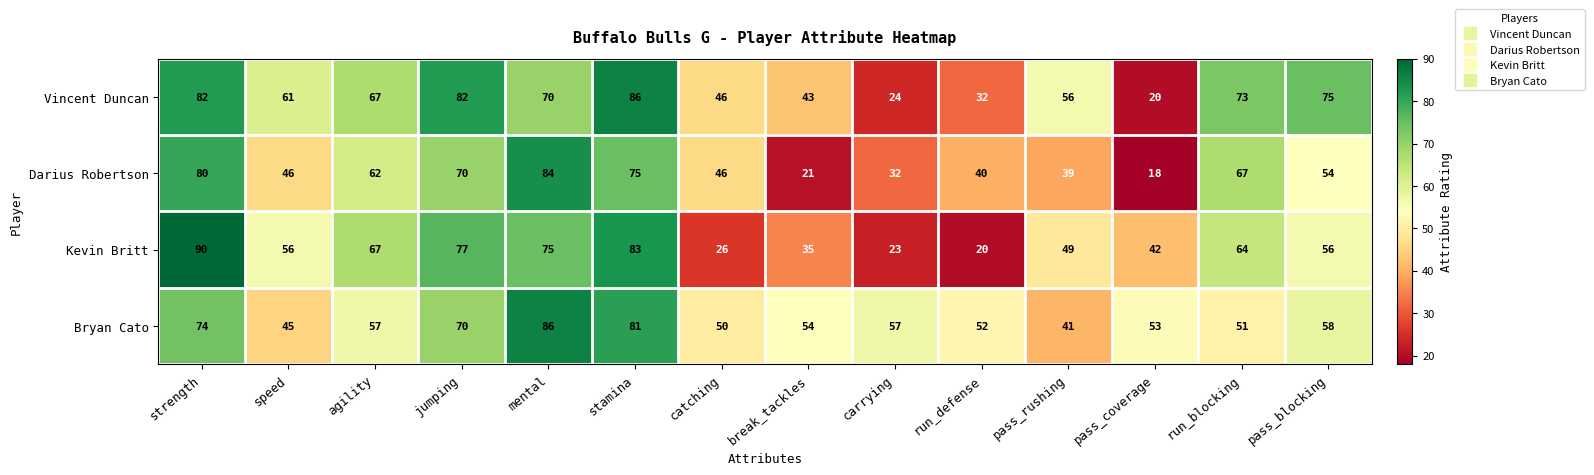

What is the difference between the maximum and minimum values in the Vincent Duncan series?

66